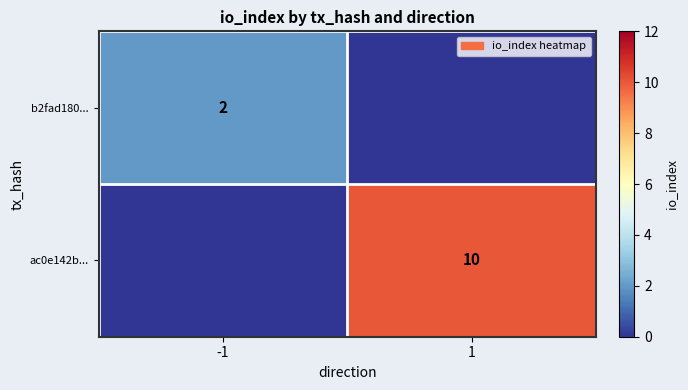

The value of b2fad180... at -1 is 3. True or false?

False